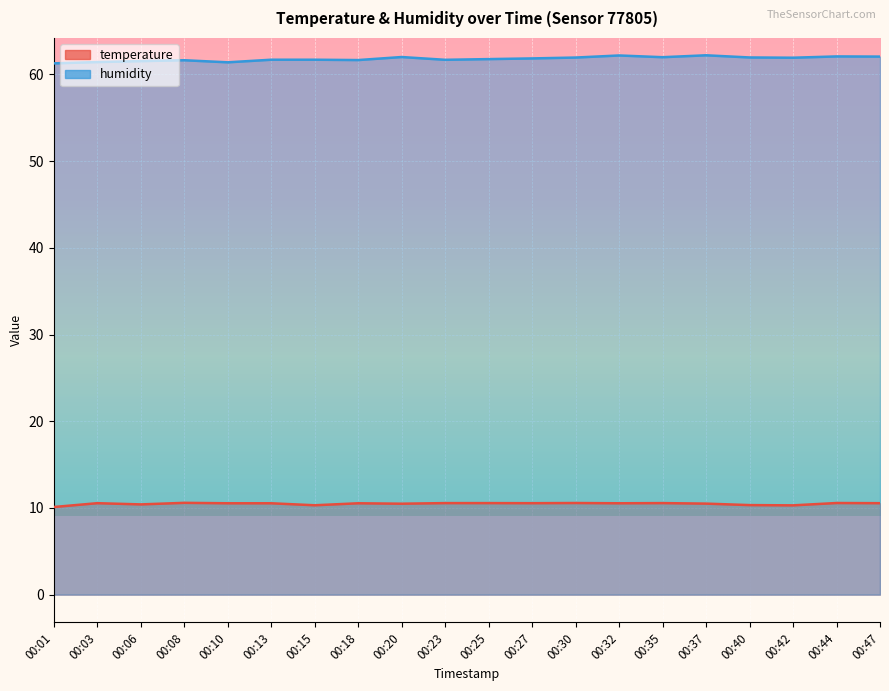

How many interior local peaks does the temperature series have?

6